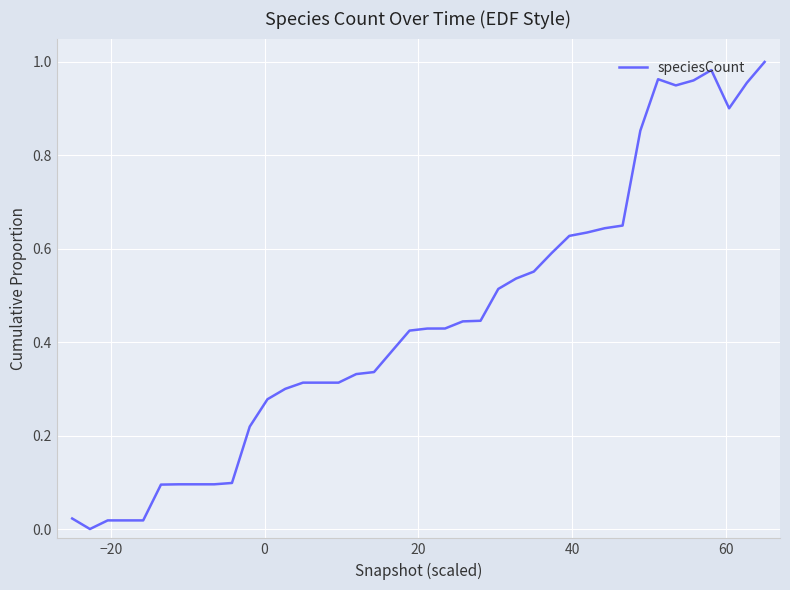

How many distinct data groups are displayed?

1